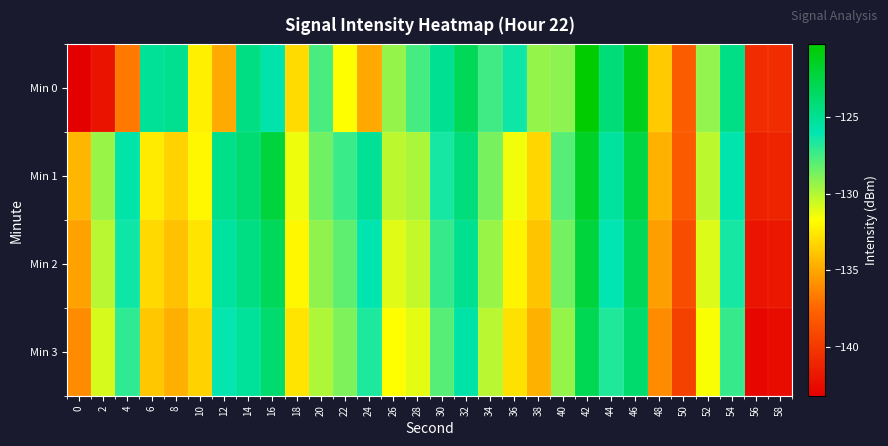

At 34, list the series in order from largest to smallest.

Min 0, Min 1, Min 2, Min 3